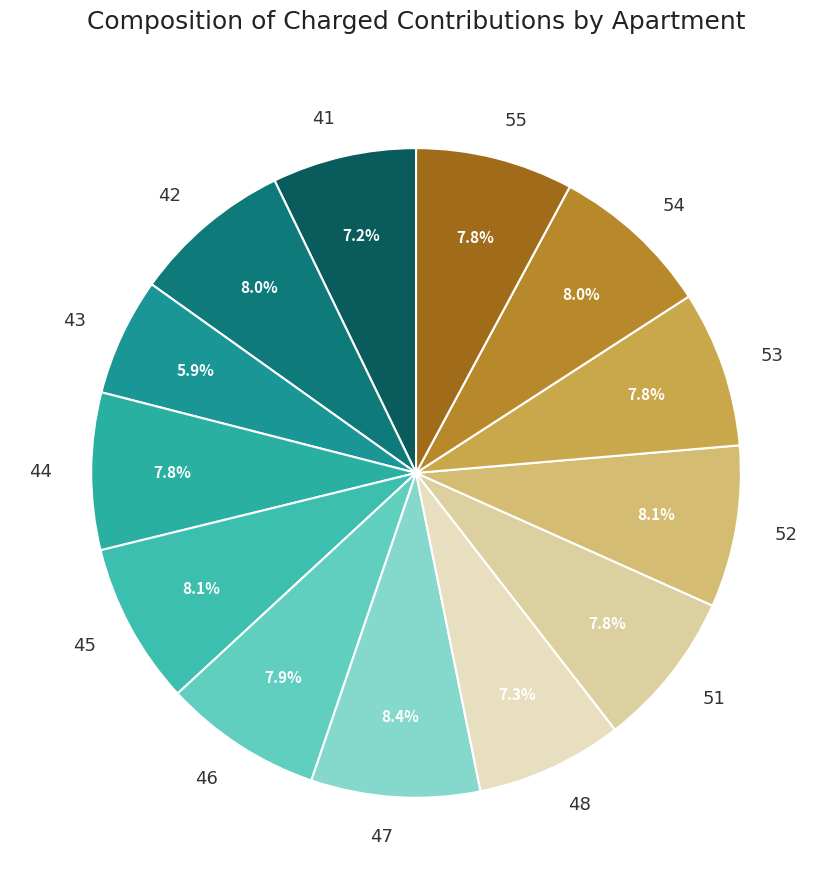

Approximately how many times larger is the value at 44 compared to 45?

1.0